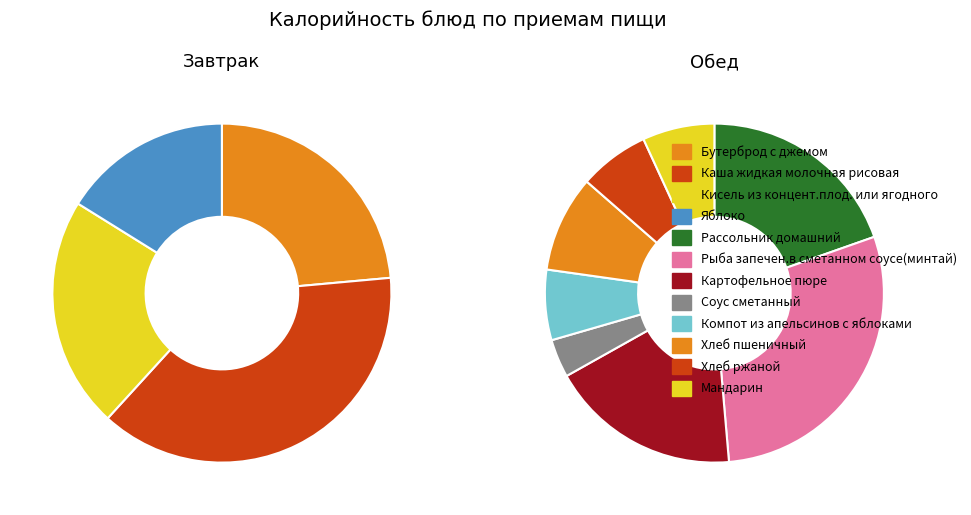

Count the number of slices in the pie.

4